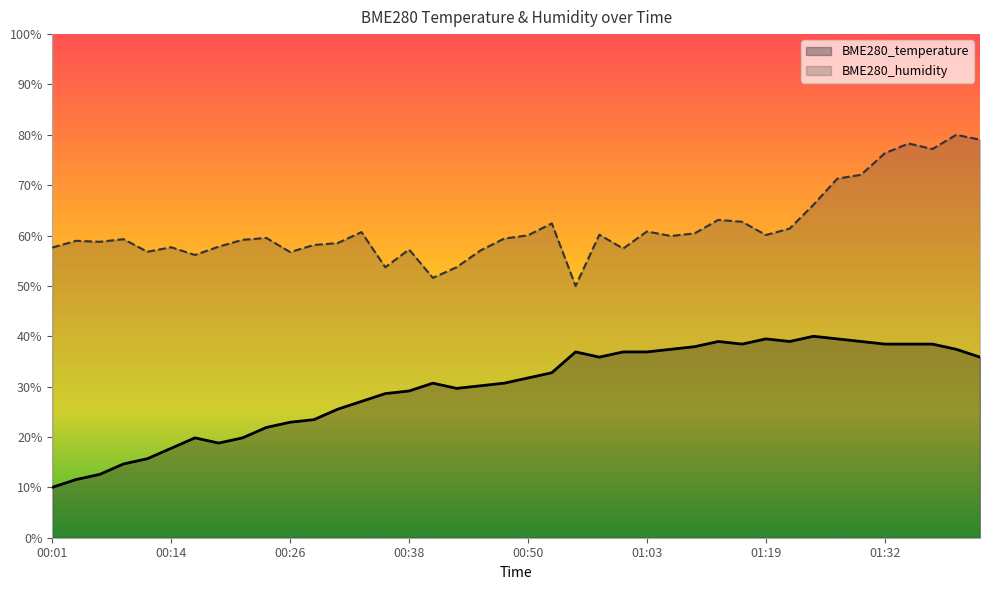

How many interior local peaks does the BME280_temperature series have?

6